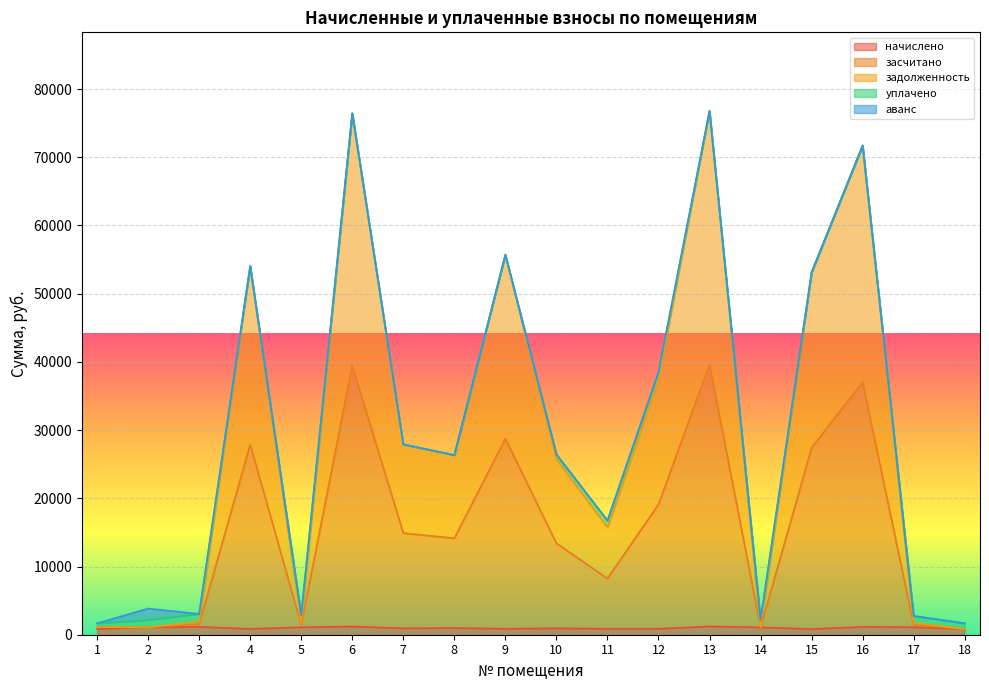

What is the difference between the maximum and second lowest values in the задолженность series?

75119.3